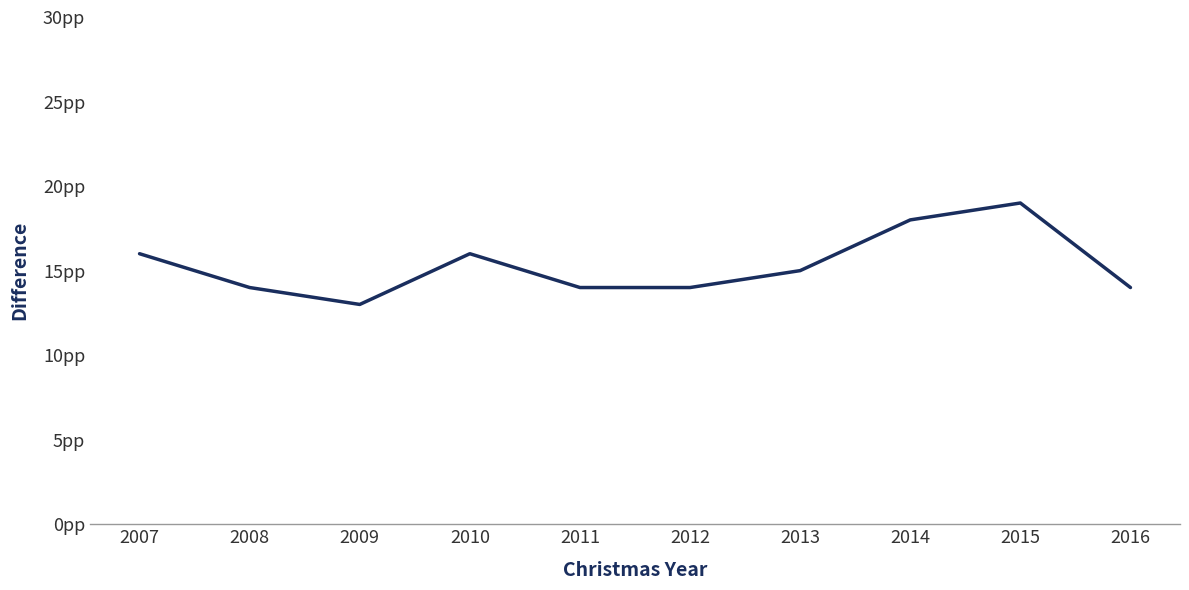

Read the value at 2013.

15